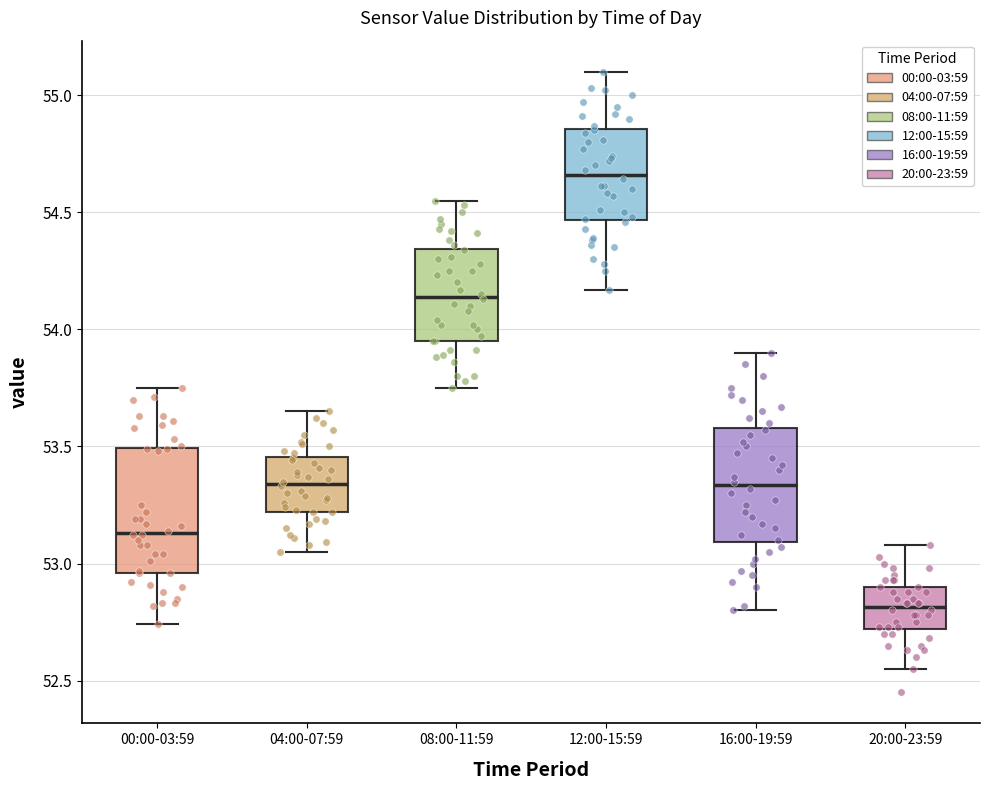

Reading left to right, read every box against the y-axis: the position of its median line, the range the box covers, and the ends of its whiskers. The values are not printed on the chart, so give them approximately, as read against the axis.

00:00-03:59: median 53.15, box 52.95 to 53.50, whiskers 52.75 to 53.75
04:00-07:59: median 53.35, box 53.20 to 53.45, whiskers 53.05 to 53.65
08:00-11:59: median 54.15, box 53.95 to 54.35, whiskers 53.75 to 54.55
12:00-15:59: median 54.65, box 54.45 to 54.85, whiskers 54.15 to 55.10
16:00-19:59: median 53.35, box 53.10 to 53.60, whiskers 52.80 to 53.90
20:00-23:59: median 52.80, box 52.70 to 52.90, whiskers 52.55 to 53.10